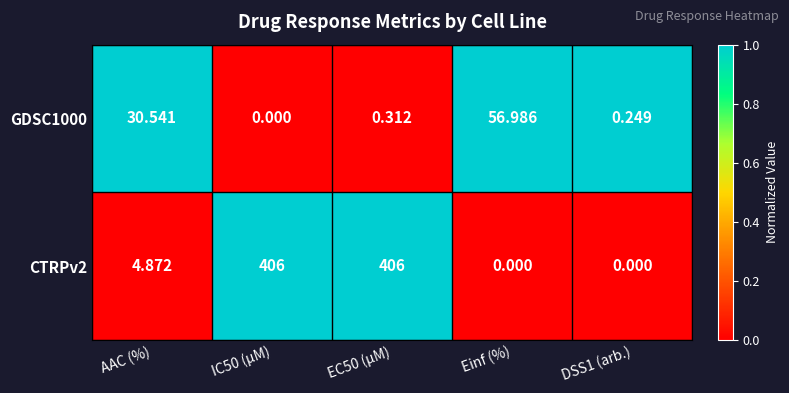

At which label does CTRPv2 first exceed 4?

AAC (%)